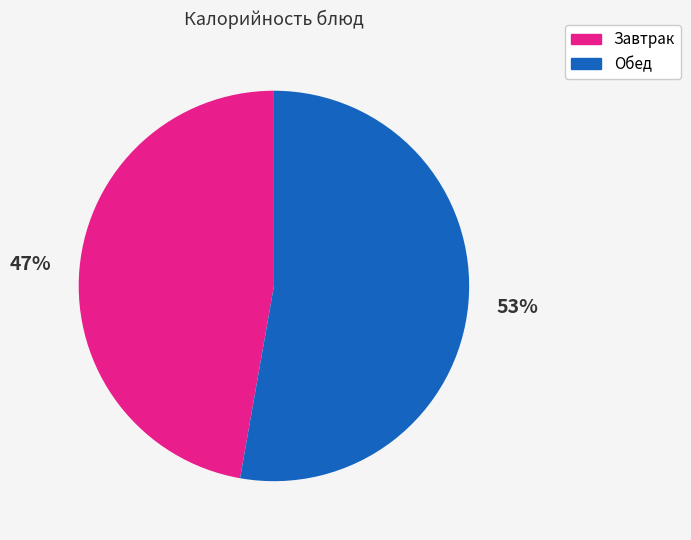

Which has a higher value, Завтрак or Обед?

Обед